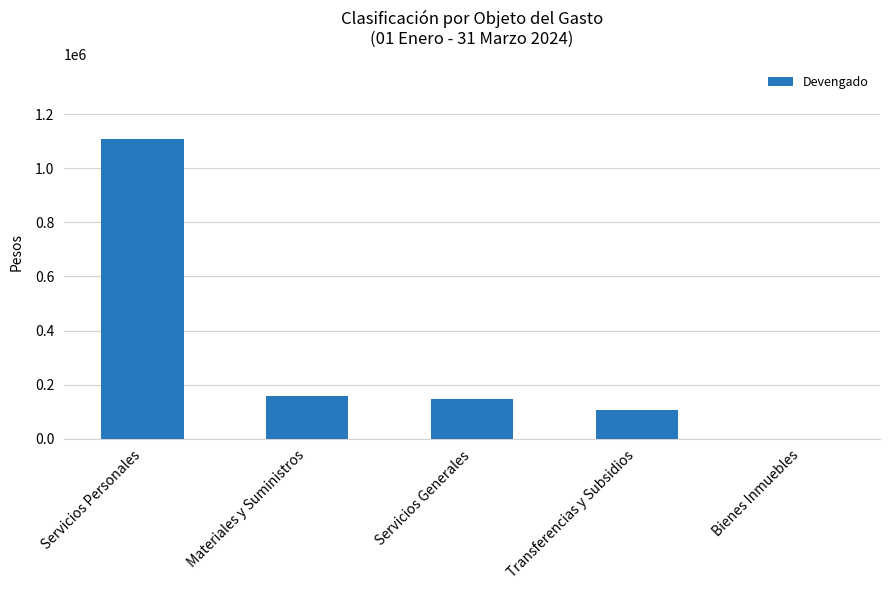

At which label is the value closest to 553534?

Materiales y Suministros